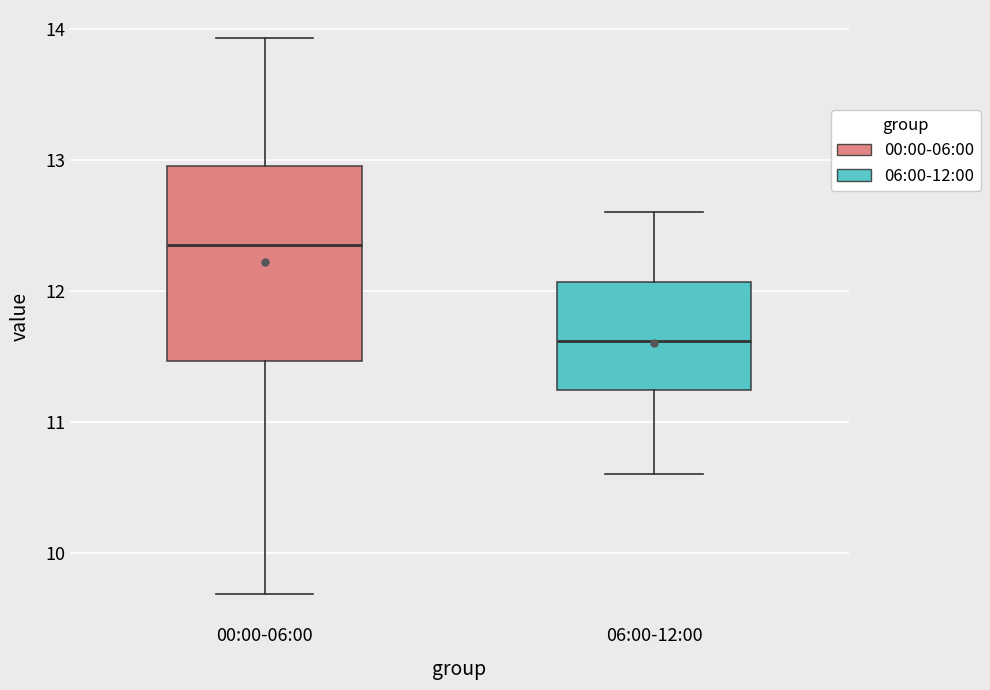

Reading left to right, transcribe this box plot: for each box, give where its median line is, the range the box spans, and where its two whiskers end, as read against the y-axis. The values are not printed on the chart, so give them approximately, as read against the axis.

00:00-06:00: median 12.4, box 11.5 to 13.0, whiskers 9.7 to 13.9
06:00-12:00: median 11.6, box 11.2 to 12.1, whiskers 10.6 to 12.6